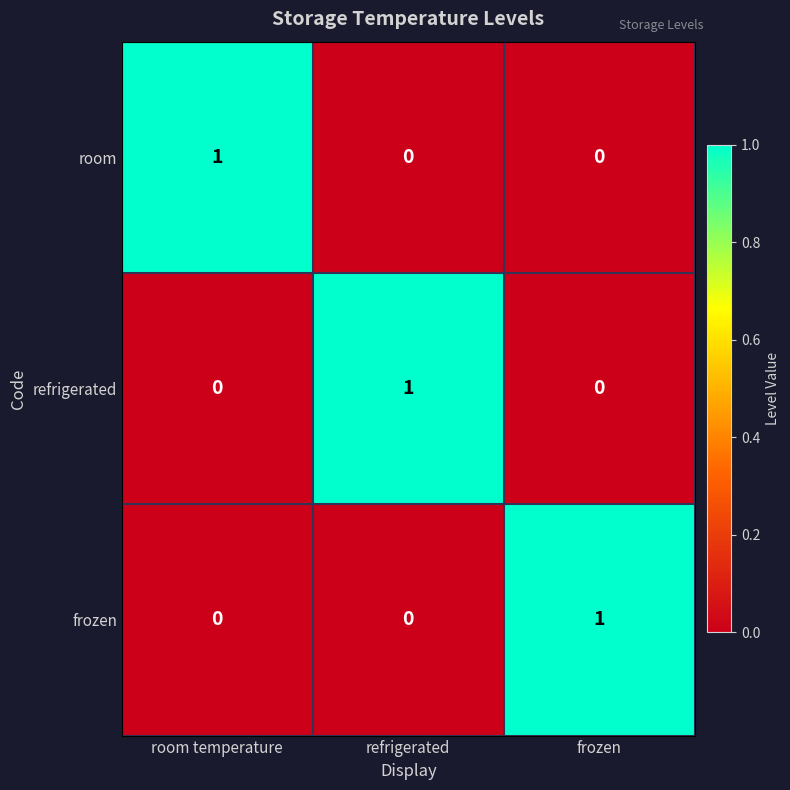

The room series shows 1 at room temperature. True or false?

True